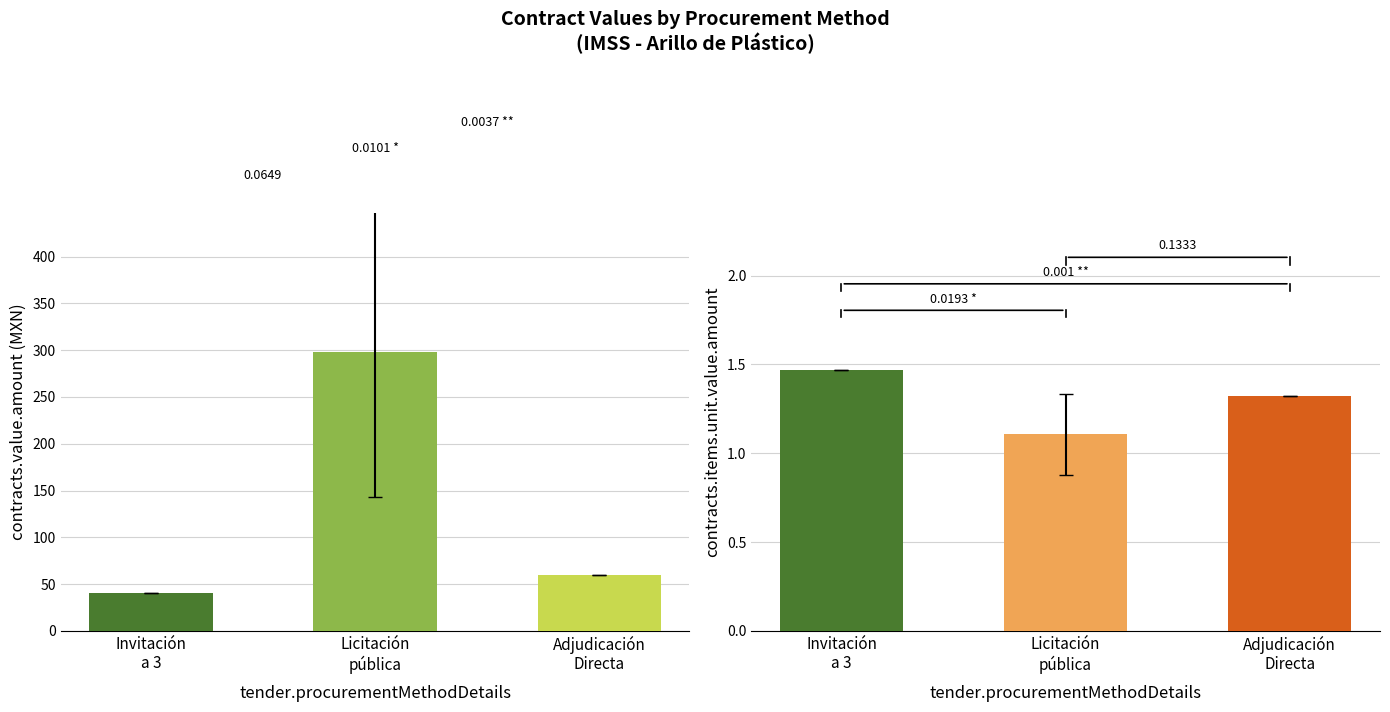

Which category has the lowest value in the contracts.value.amount series?

Invitación a cuando menos tres proveedores